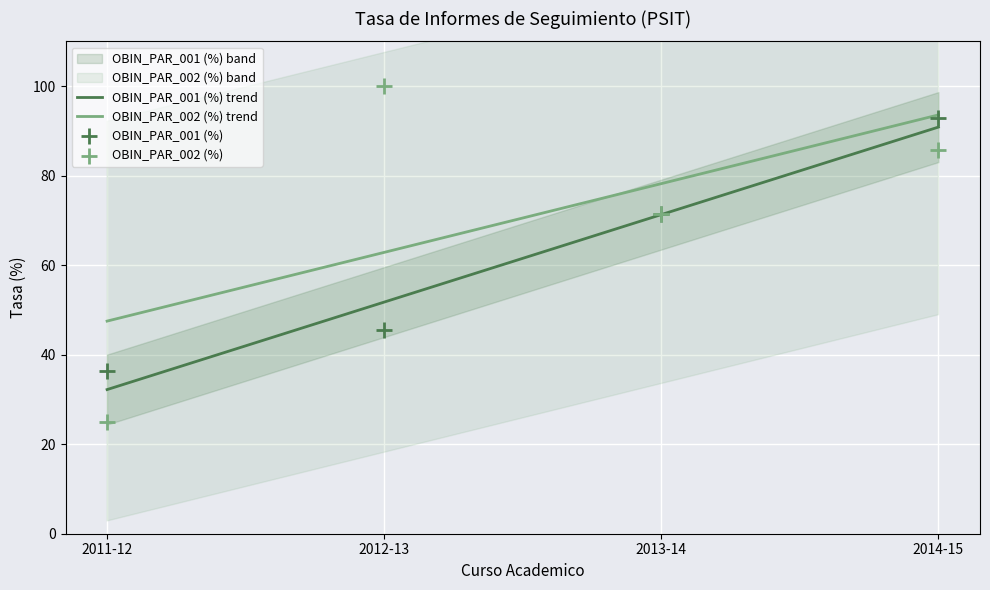

At how many categories does at least one series exceed 61?

3